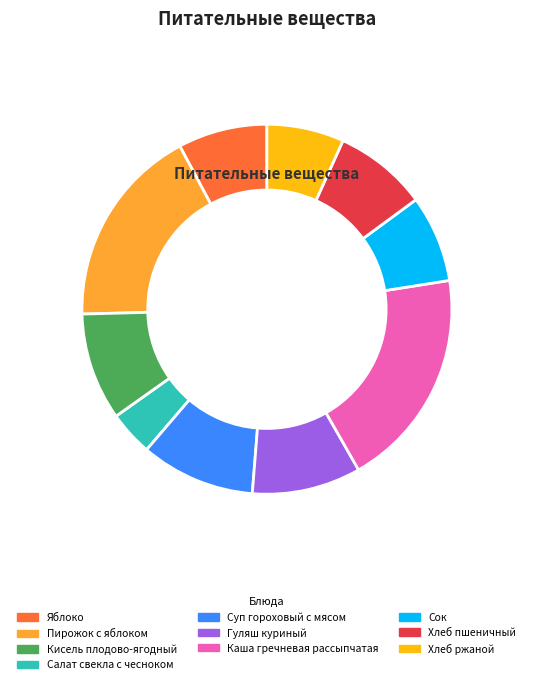

What is the change in value from Яблоко to Каша гречневая рассыпчатая?

+131.0